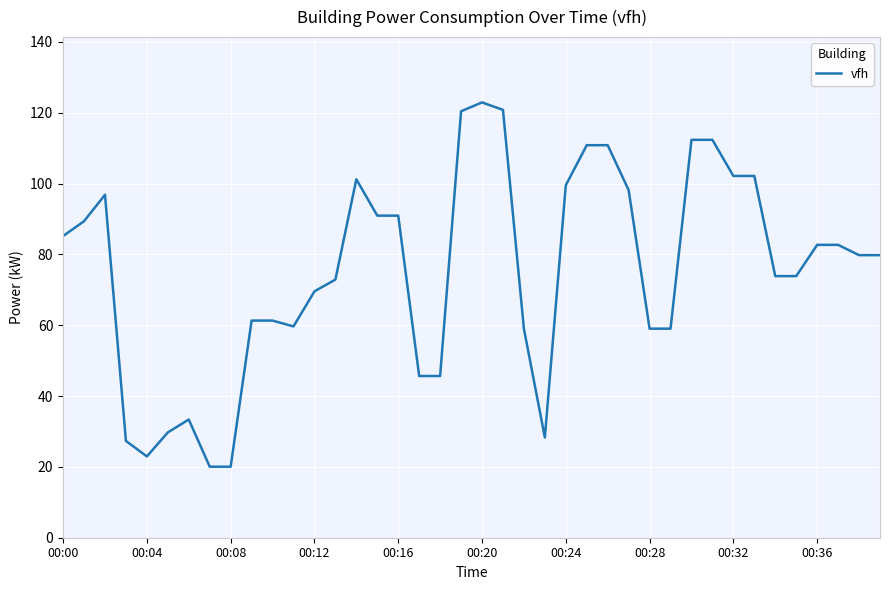

What is the minimum value shown in the chart?

20.1